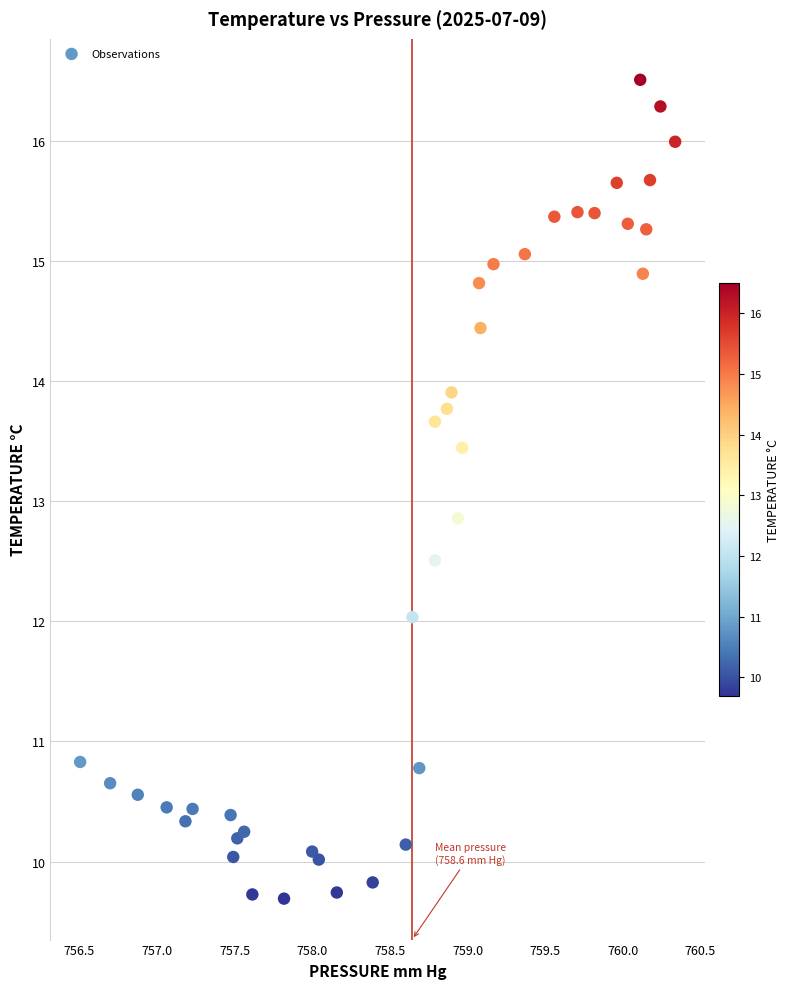

What is the range of X values (max minus min)?

3.8